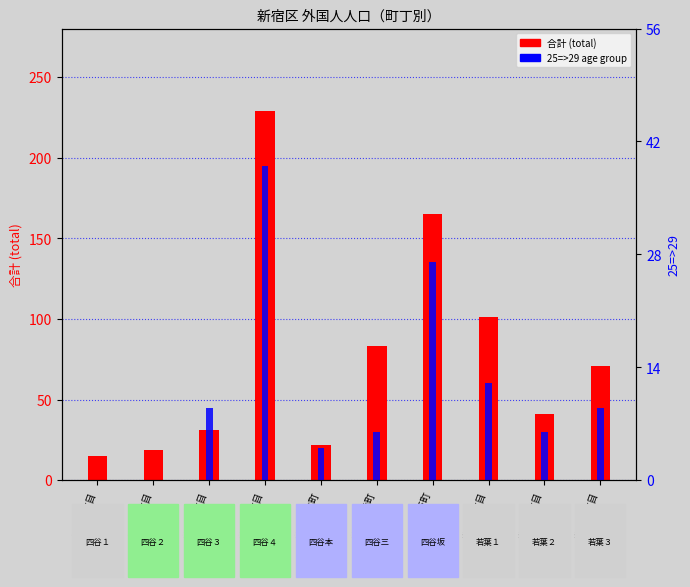

Reading left to right, transcribe all the data shown in this chart.

合計 (total): 15	19	31	229	22	83	165	101	41	71
25=>29: 0	0	9	39	4	6	27	12	6	9